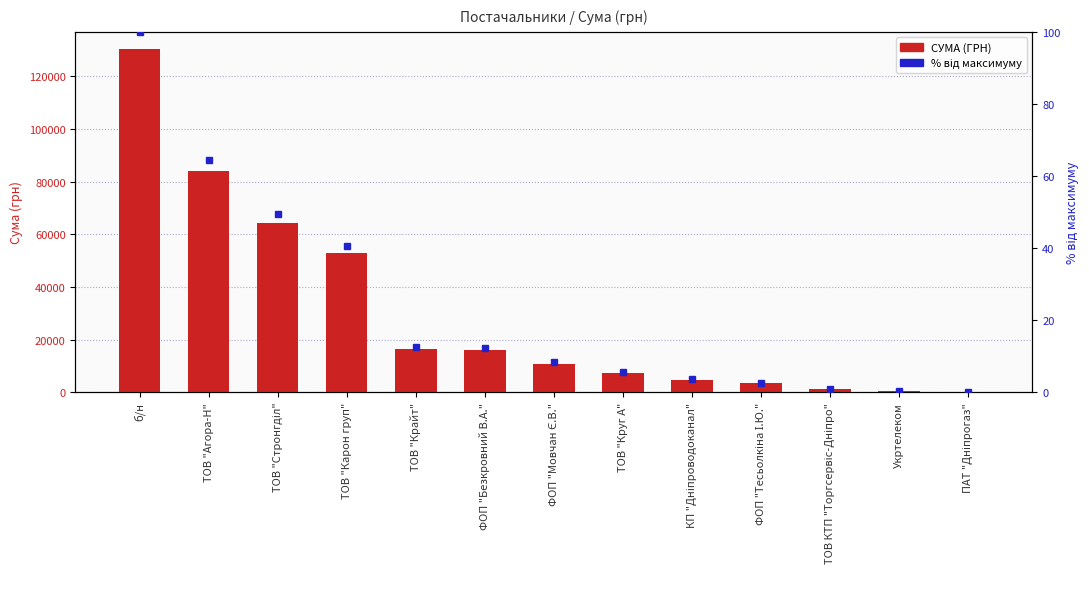

What is the value of the СУМА (ГРН) bar at the 7th from the left?

10854.2